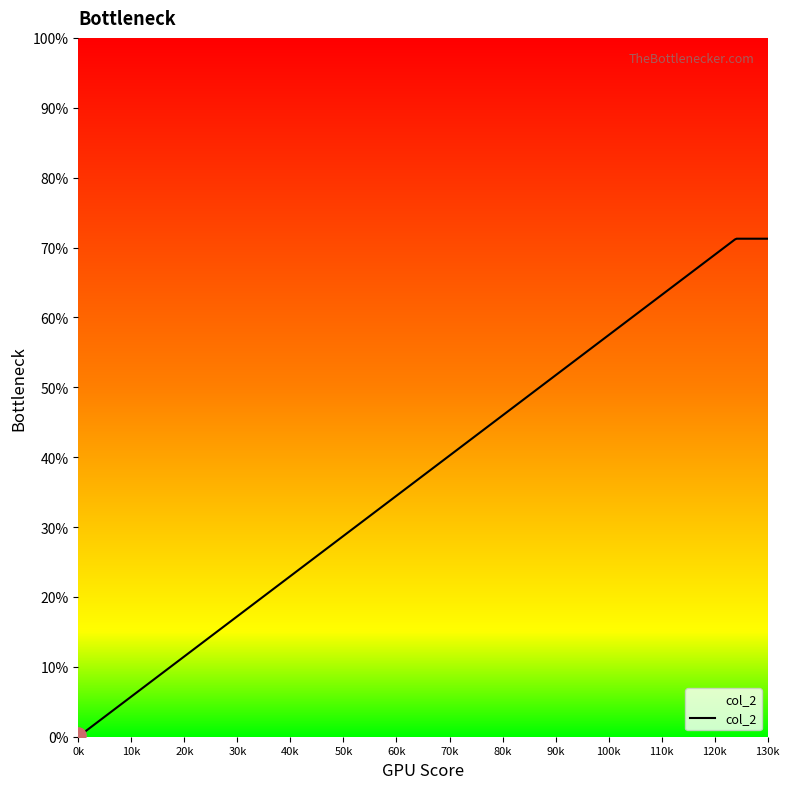

What is the difference between the maximum and minimum values?

71.0